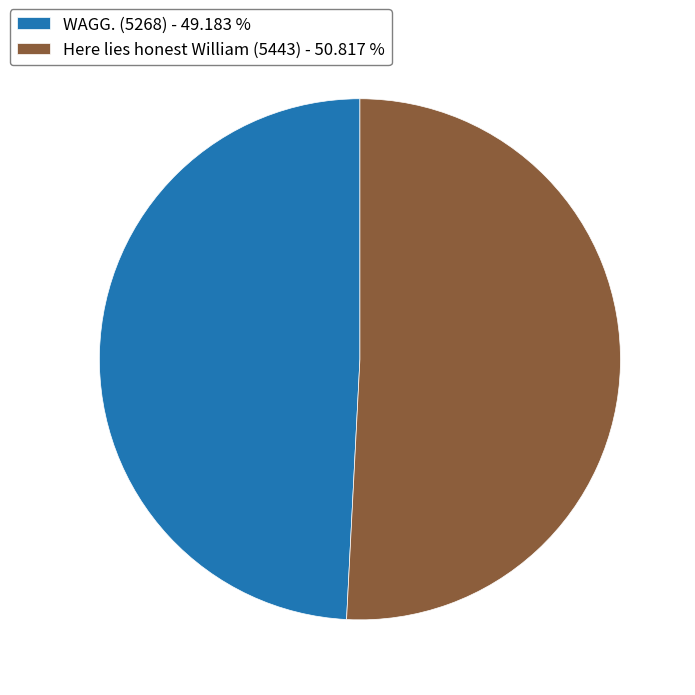

Do WAGG. (5268) - 49.183 % and Here lies honest William (5443) - 50.817 % together represent more than half of the pie?

Yes